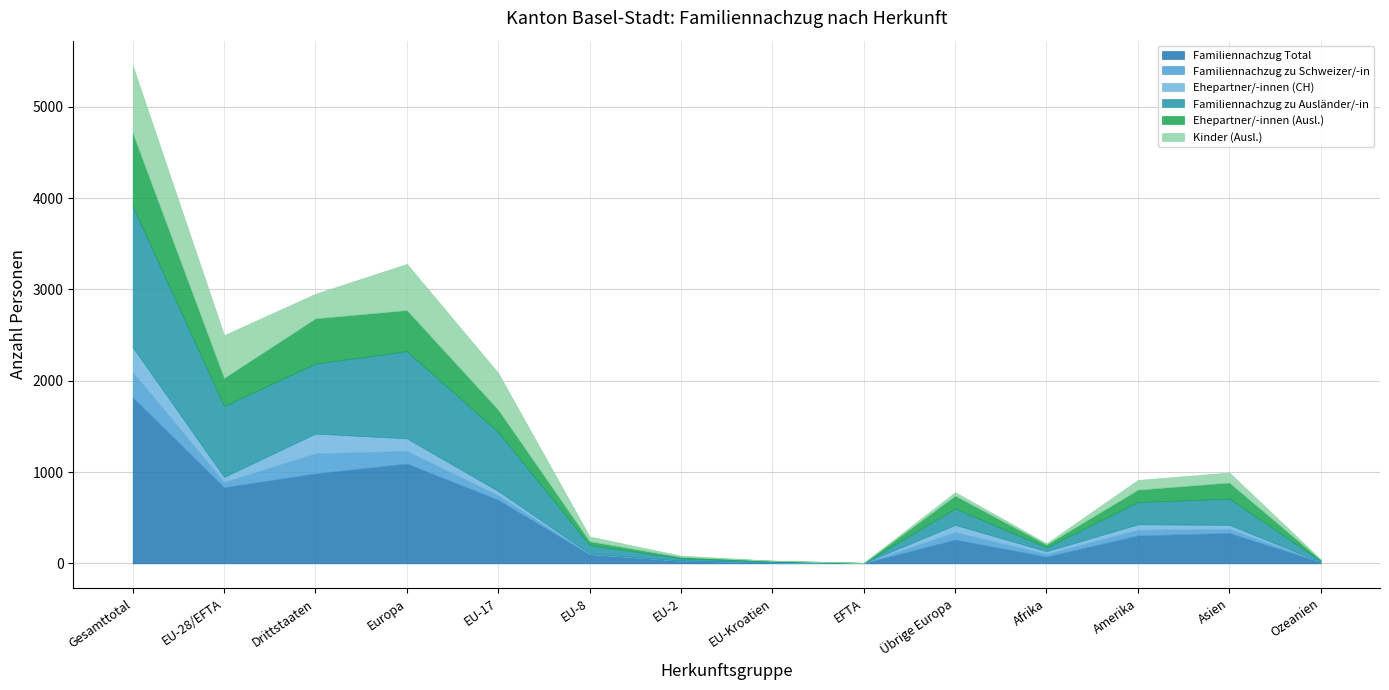

What position from the left is EU-17?

5